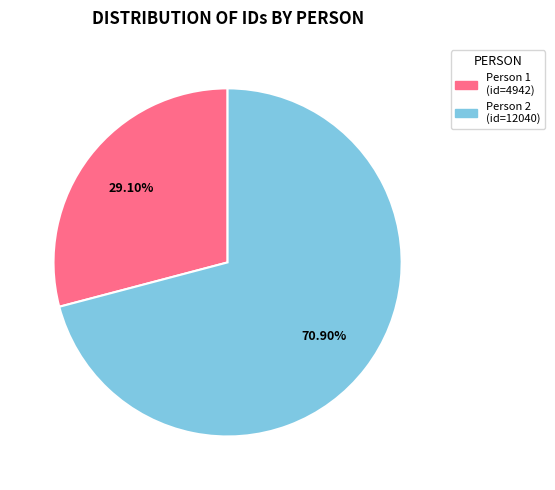

Does any single category account for the majority?

Yes